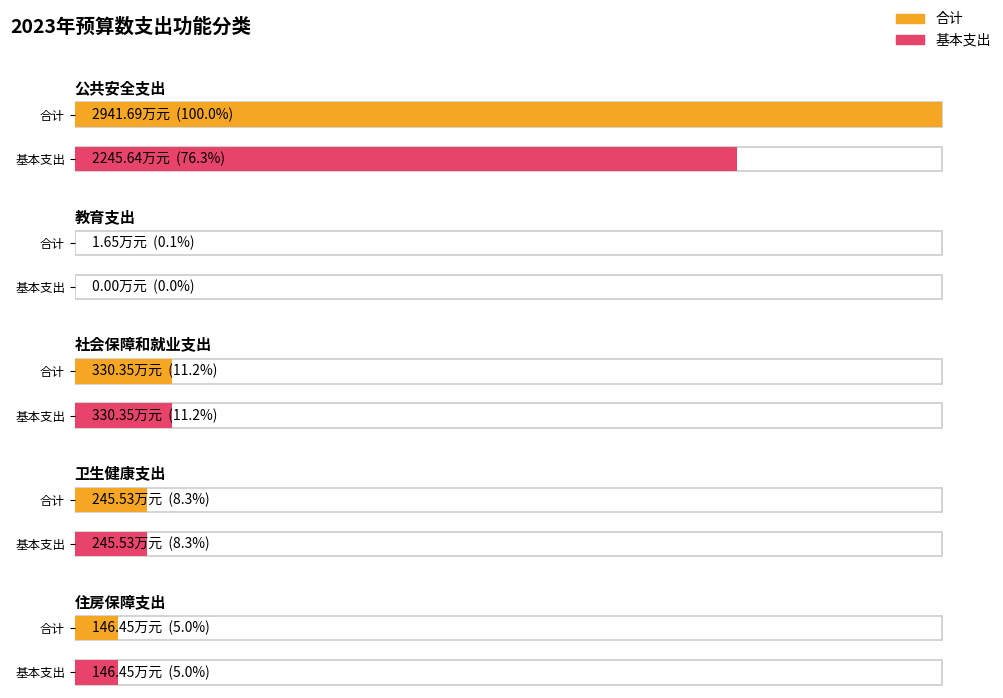

How many bars are there in each group?

2